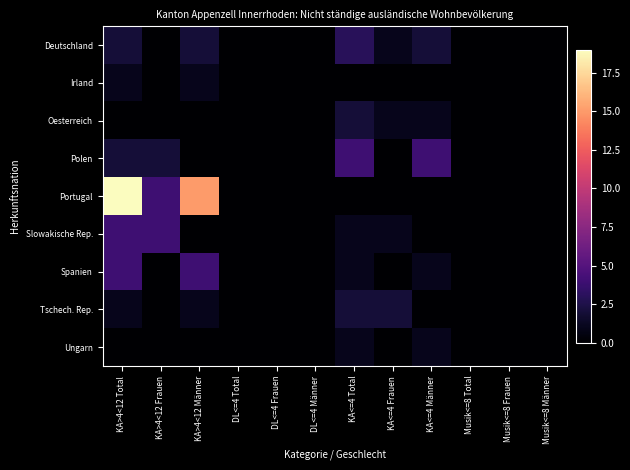

Rank the series by their maximum value, from highest to lowest.

Portugal, Polen, Slowakische Rep., Spanien, Deutschland, Oesterreich, Tschech. Rep., Irland, Ungarn